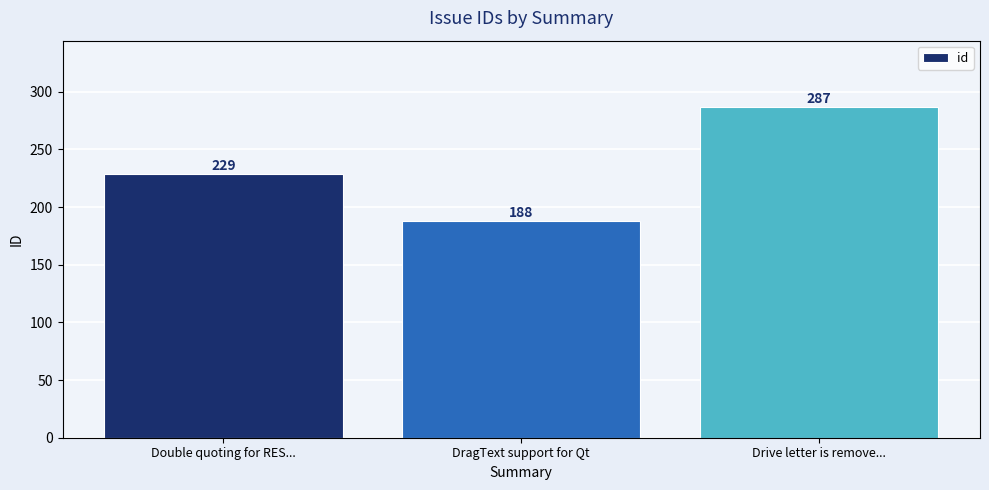

Between DragText support for Qt and Drive letter is remove..., which is larger?

Drive letter is remove...